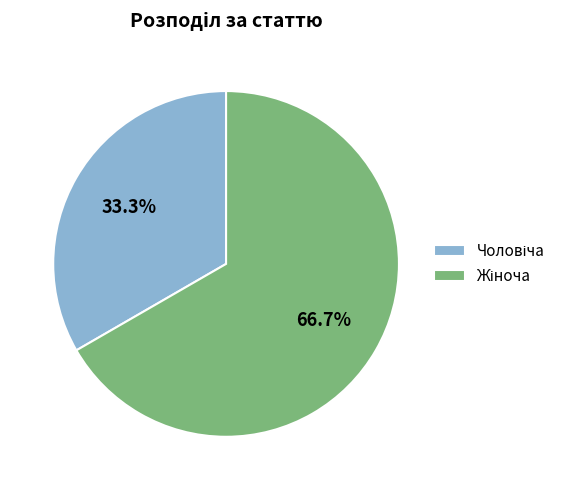

How many segments does this pie chart have?

2